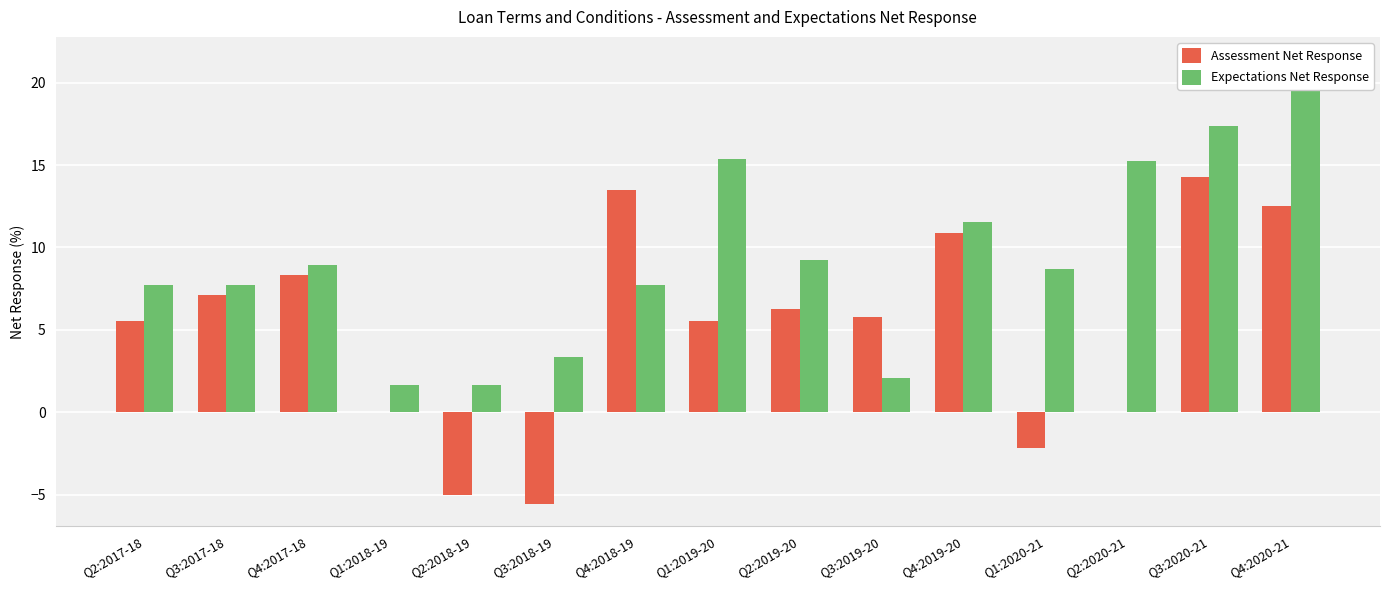

Reading left to right, list all the values displayed in this chart.

Assessment Net Response: 5.6	7.1	8.3	0.0	-5.0	-5.6	13.5	5.6	6.3	5.8	10.9	-2.2	0.0	14.3	12.5
Expectations Net Response: 7.7	7.7	8.9	1.7	1.7	3.3	7.7	15.4	9.3	2.1	11.5	8.7	15.2	17.4	21.4